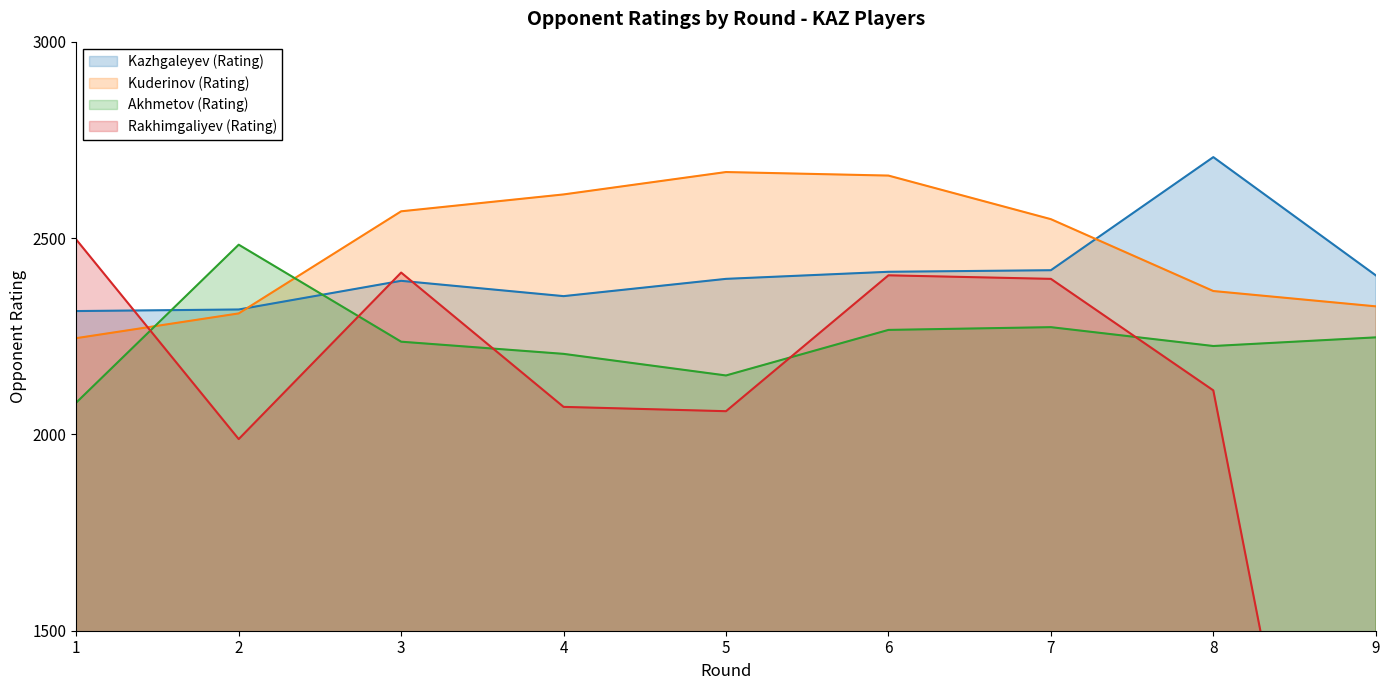

List the series in order of their peak value, lowest first.

Akhmetov (Rating), Rakhimgaliyev (Rating), Kuderinov (Rating), Kazhgaleyev (Rating)